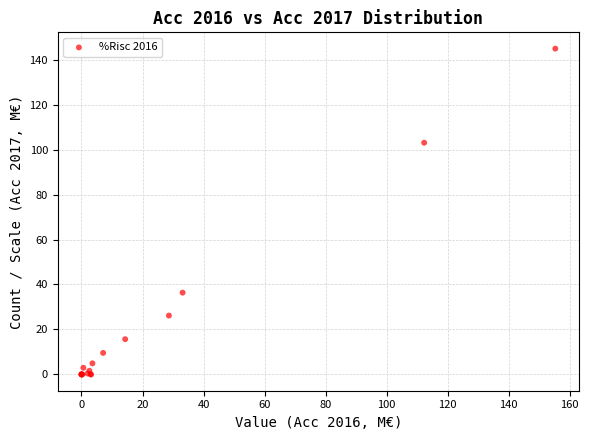

What Y value in the scatter plot is closest to 72?

103.0